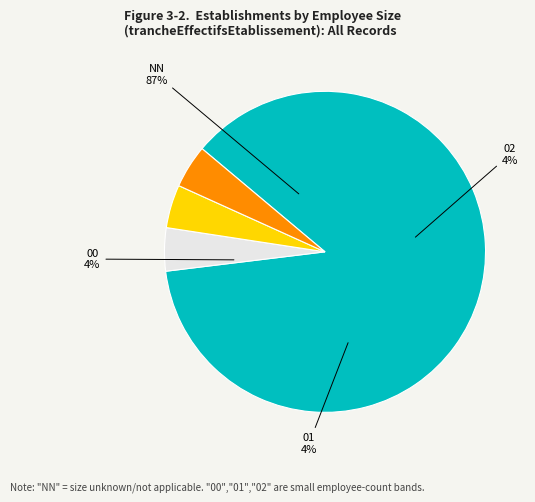

Count the number of slices in the pie.

4